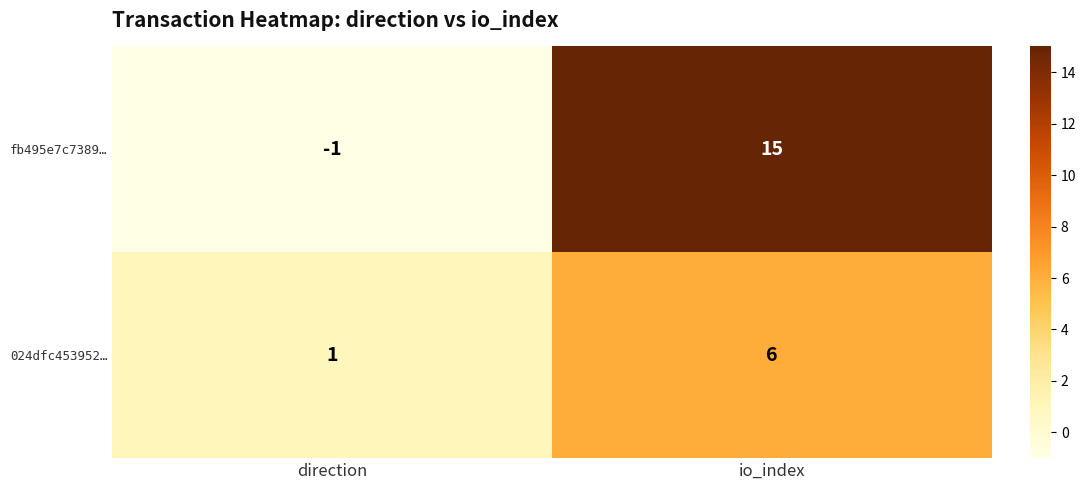

Which series changed the most between direction and io_index?

fb495e7c7389…